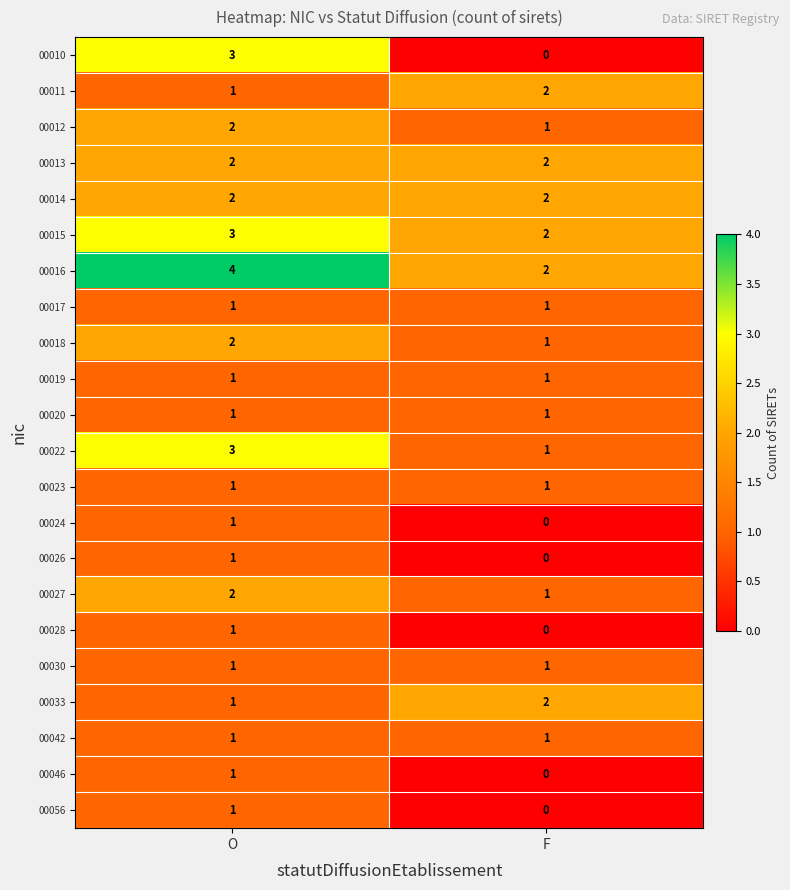

Is it true that 00019 equals 2 at O?

False